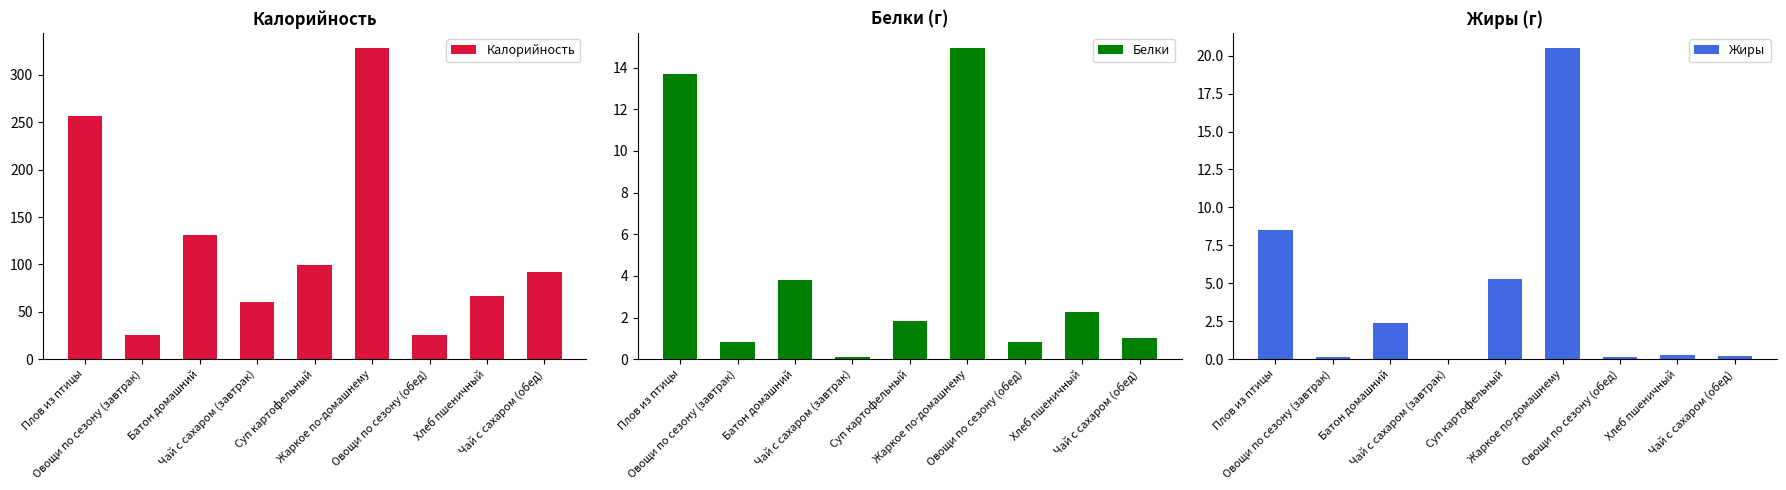

Which category has the lowest value across all series?

Чай с сахаром (завтрак)